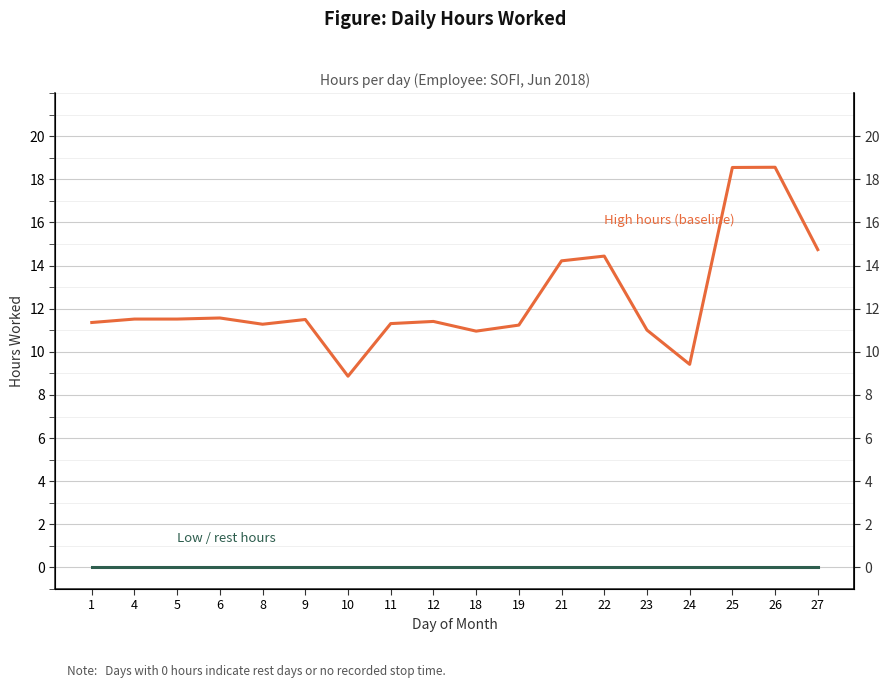

True or false: Low / rest hours and High hours (baseline) intersect in this chart.

False